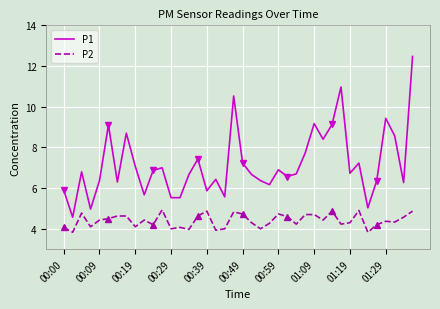

Rank the series by their average value, from lowest to highest.

P2, P1